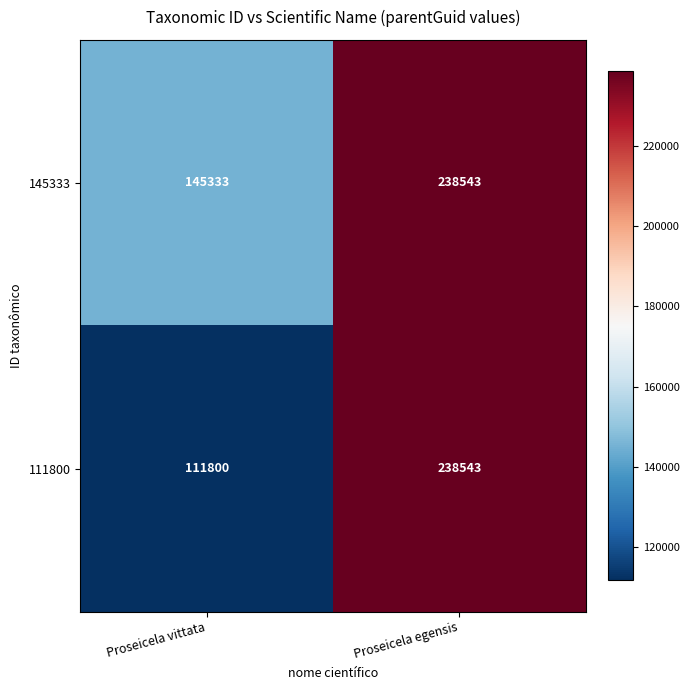

Is it true that 145333 equals 238543 at Proseicela egensis?

True